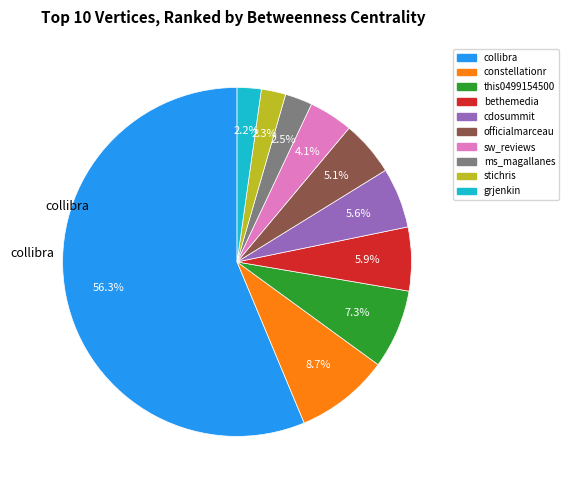

Is there any slice that represents more than half of the pie?

Yes